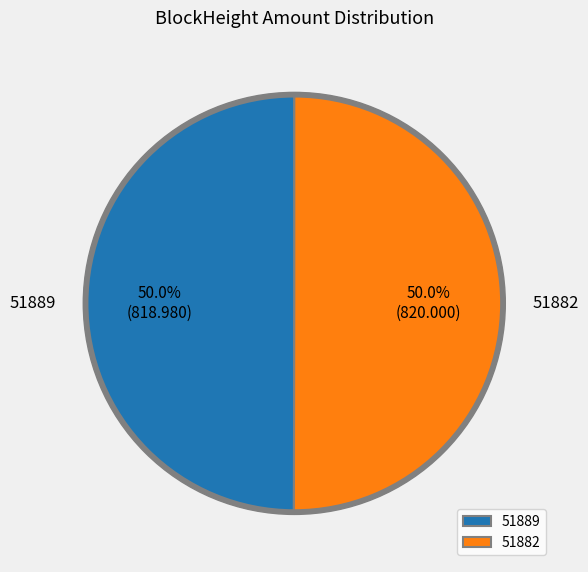

Rank the categories by value from highest to lowest.

51882, 51889